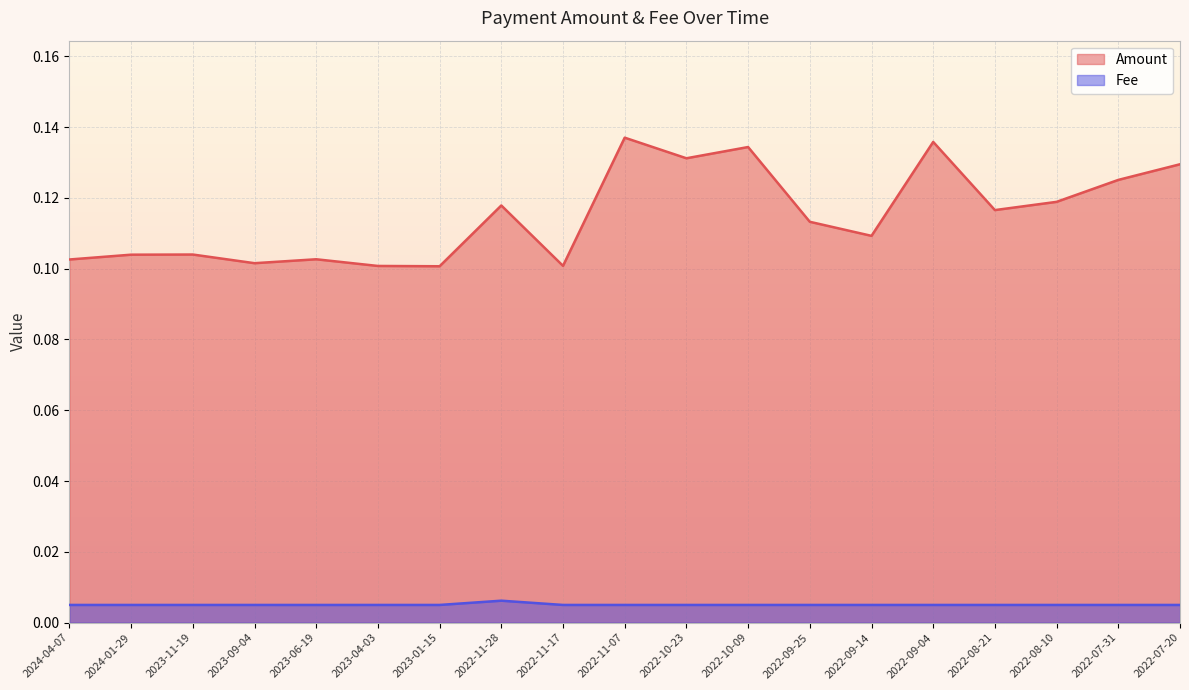

What is the label of the 19th point from the right?

2024-04-07